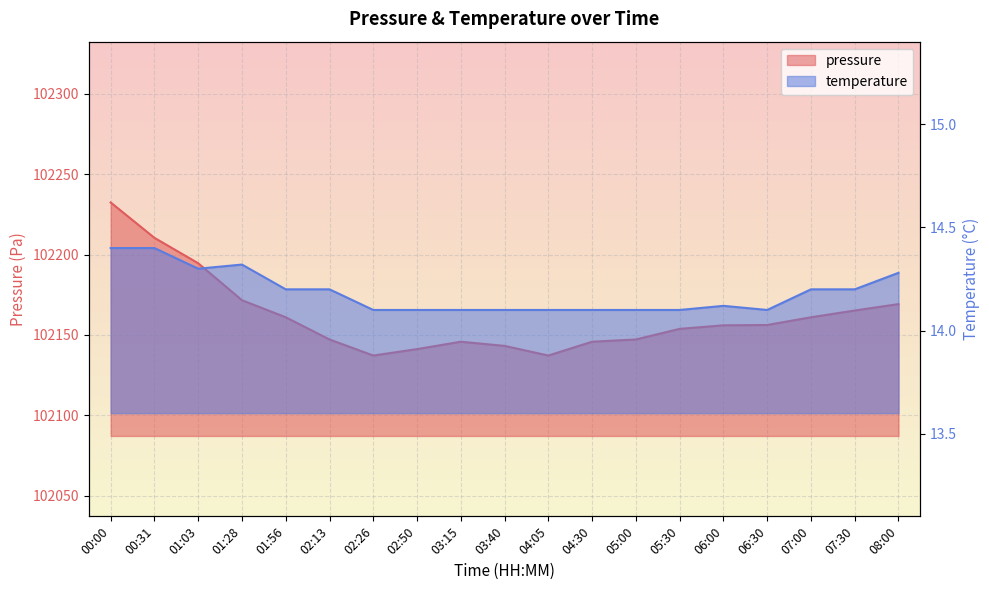

List the series in order of their peak value, highest first.

pressure, temperature